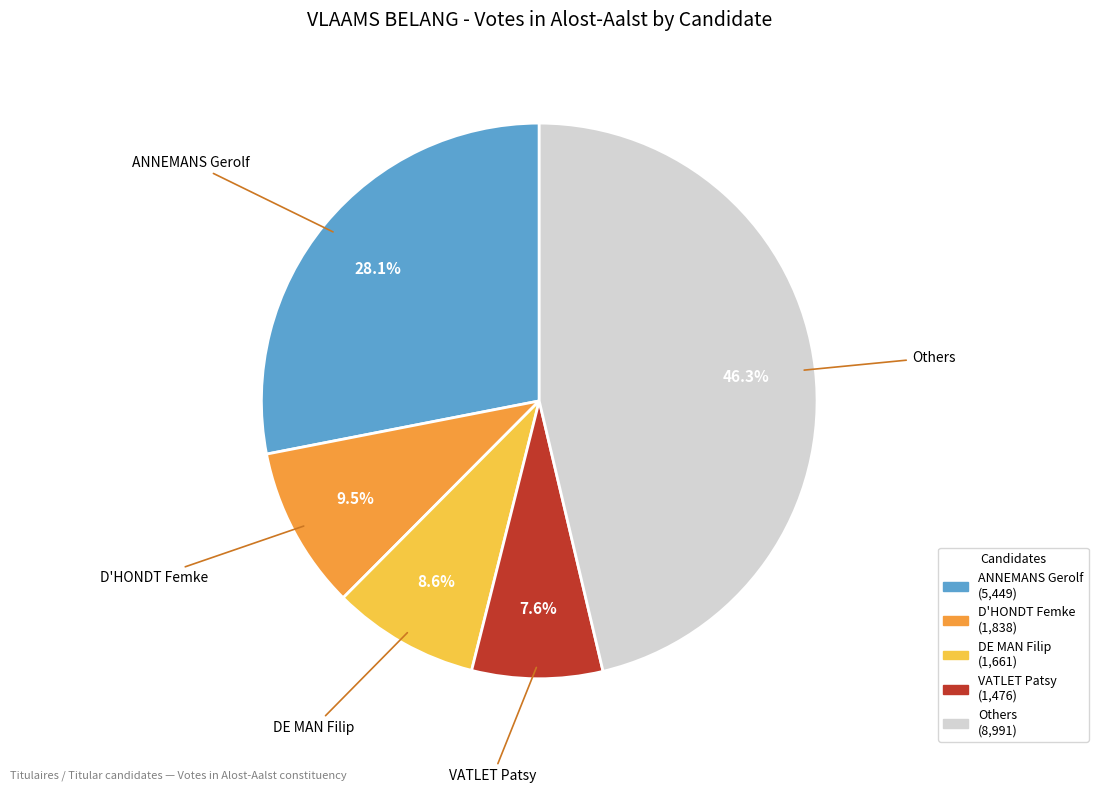

Does any single category account for the majority?

No